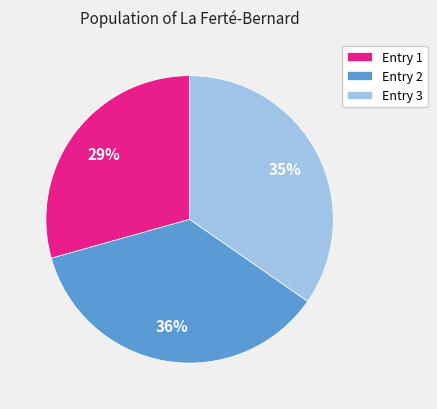

Between Entry 3 and Entry 2, which is larger?

Entry 2